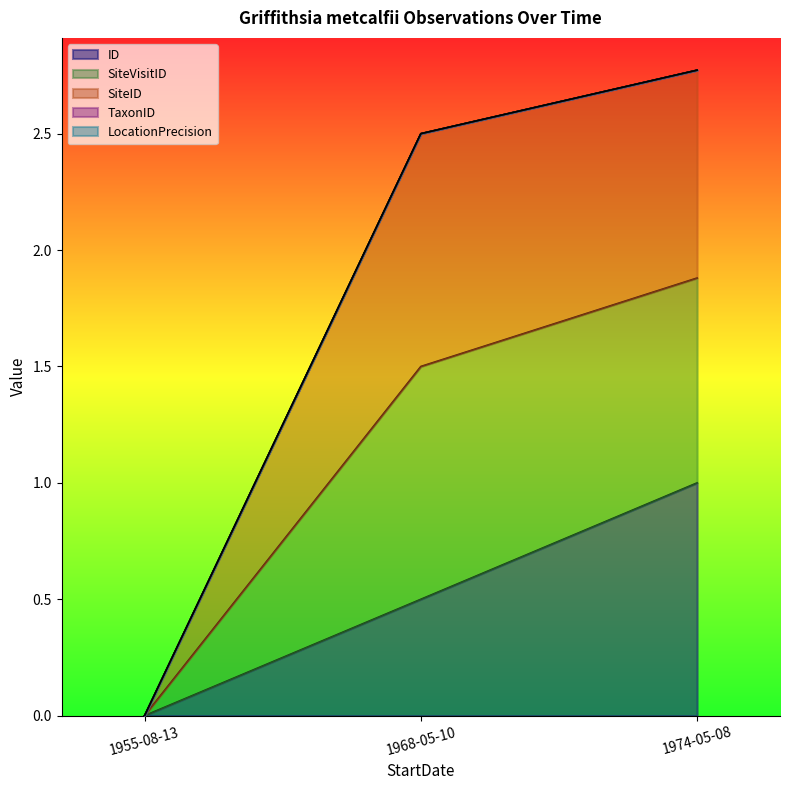

How many SiteVisitID values are between 0 and 2?

1